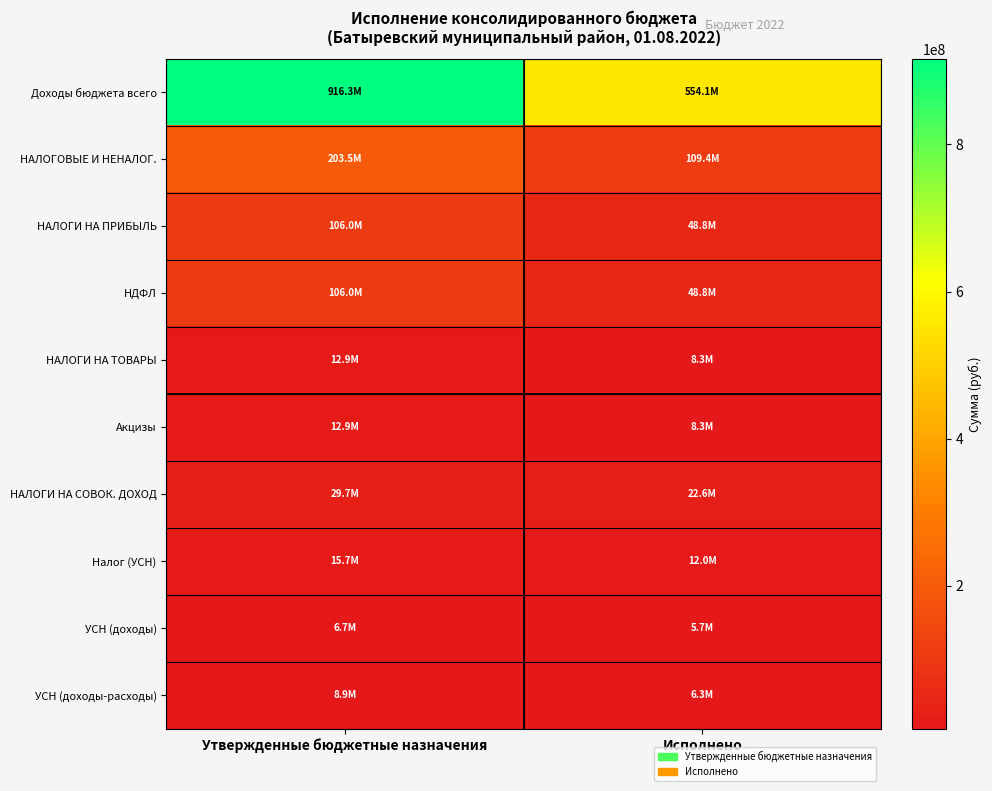

Rank the series at Исполнено from highest to lowest value.

Доходы бюджета всего, НАЛОГОВЫЕ И НЕНАЛОГ., НАЛОГИ НА ПРИБЫЛЬ, НДФЛ, НАЛОГИ НА СОВОК. ДОХОД, Налог (УСН), НАЛОГИ НА ТОВАРЫ, Акцизы, УСН (доходы-расходы), УСН (доходы)